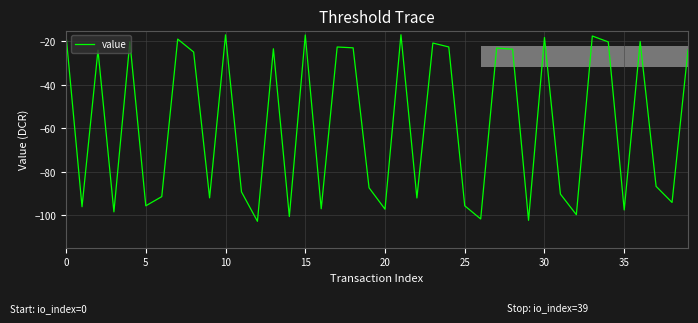

How many interior local peaks (higher than both neighbors) does the data have?

13